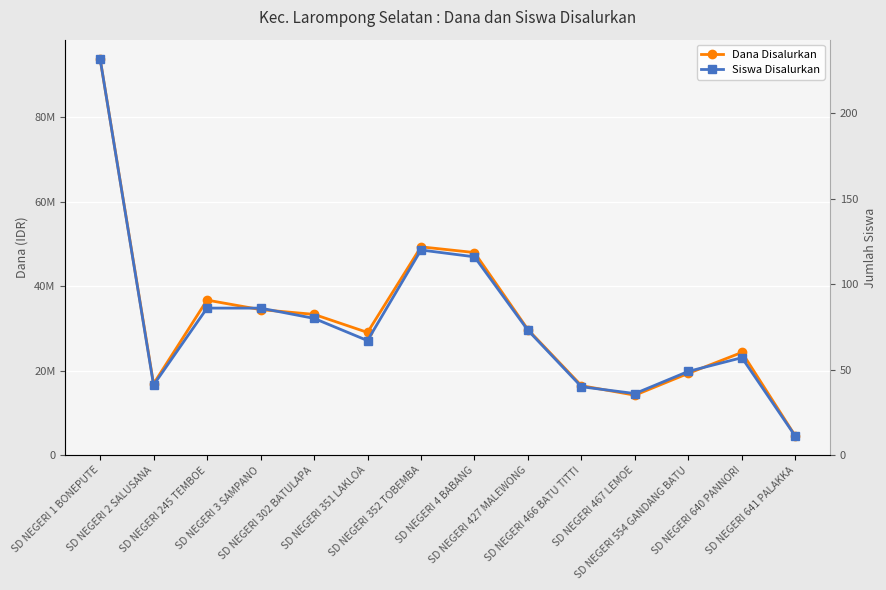

What is the highest value of the Siswa Disalurkan series?

232